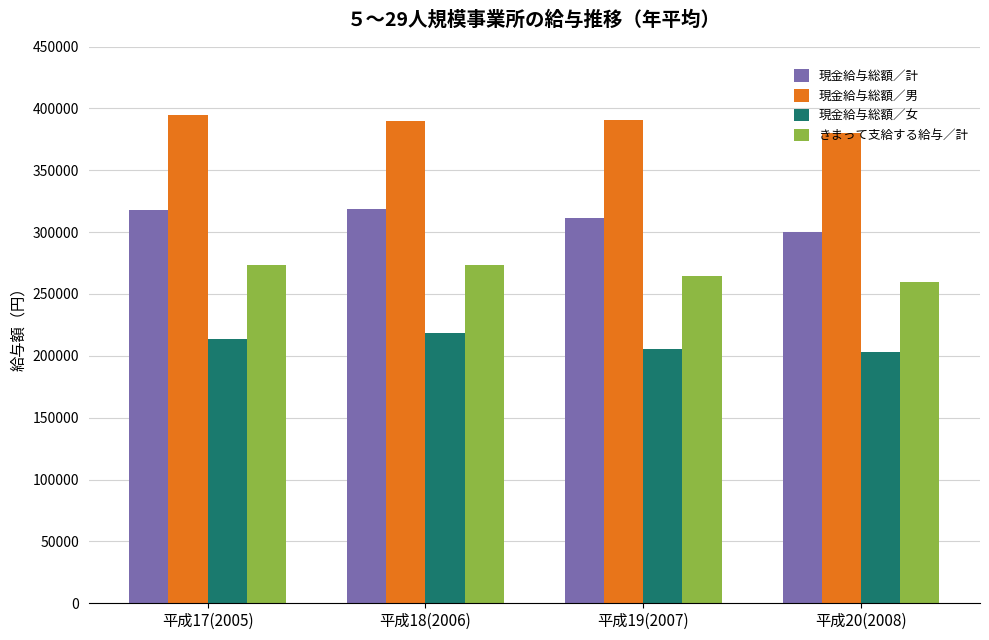

At 平成19(2007), list the series in order from largest to smallest.

現金給与総額／男, 現金給与総額／計, きまって支給する給与／計, 現金給与総額／女